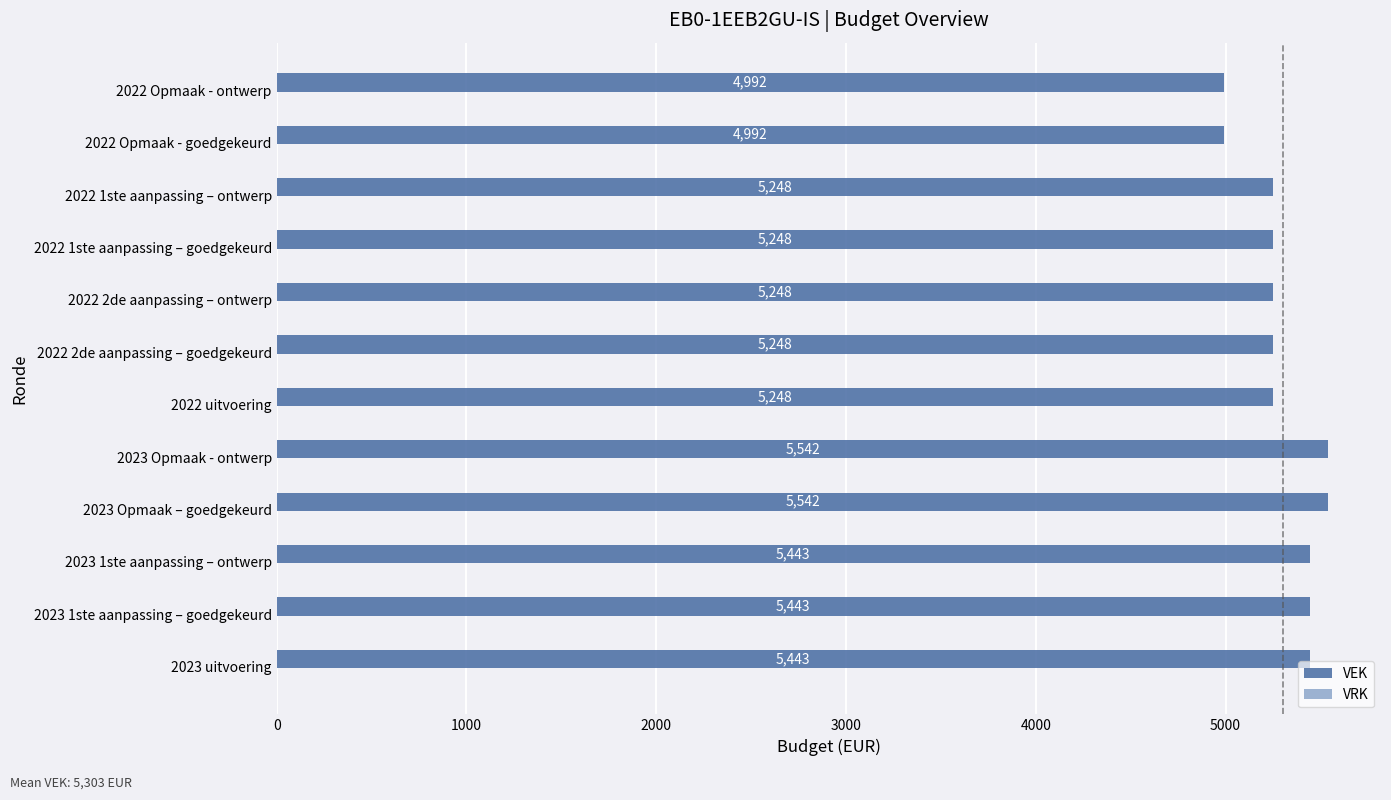

Which has a higher value, 2022 2de aanpassing – goedgekeurd or 2023 uitvoering?

2023 uitvoering